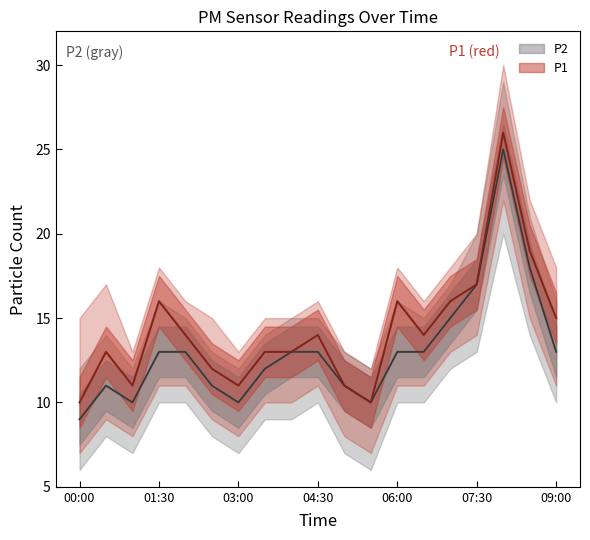

What are all the series names shown in the legend?

P1, P2